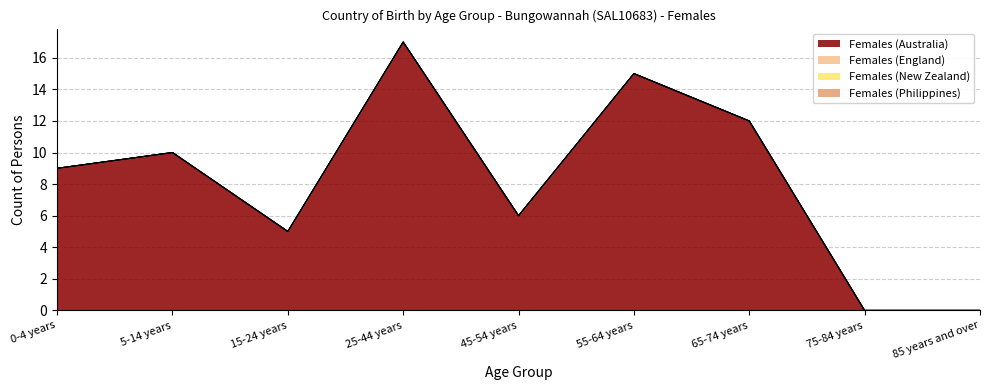

What is the label of the 3rd point from the right?

65-74 years